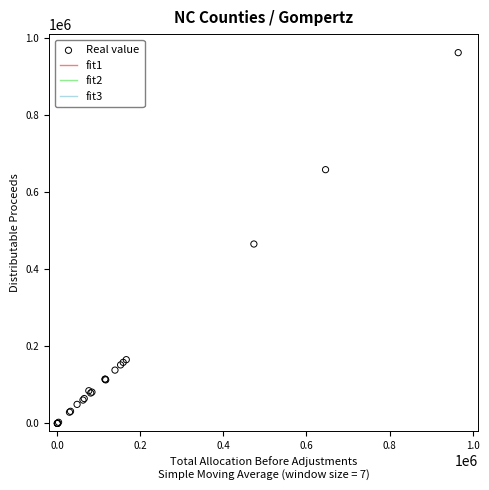

What Y value in the scatter plot is closest to 481057?

465545.2